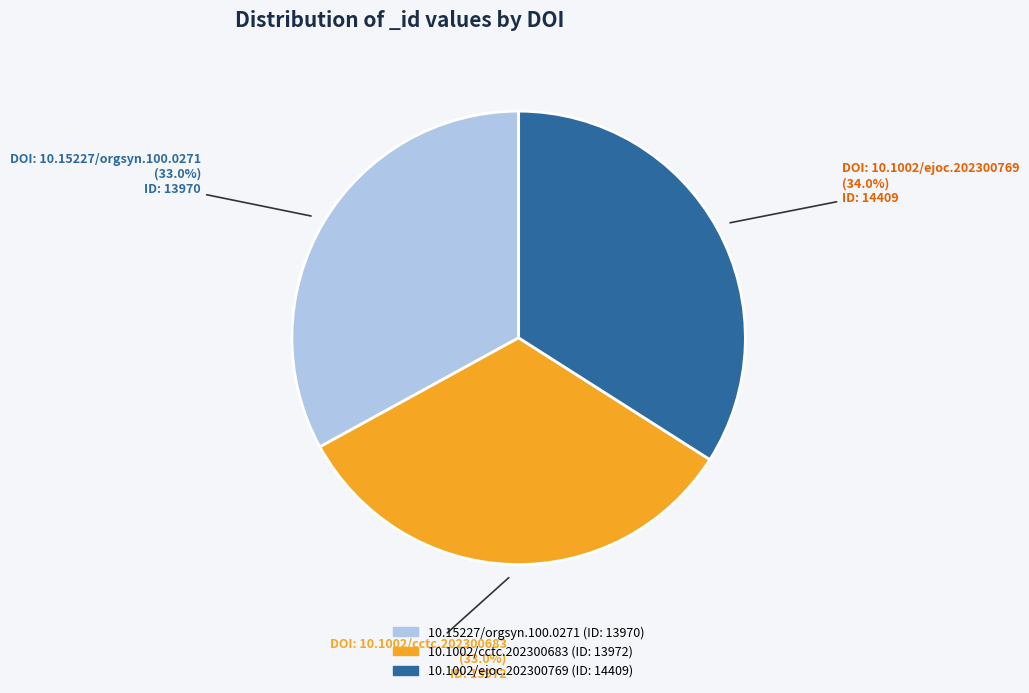

Count the number of slices in the pie.

3